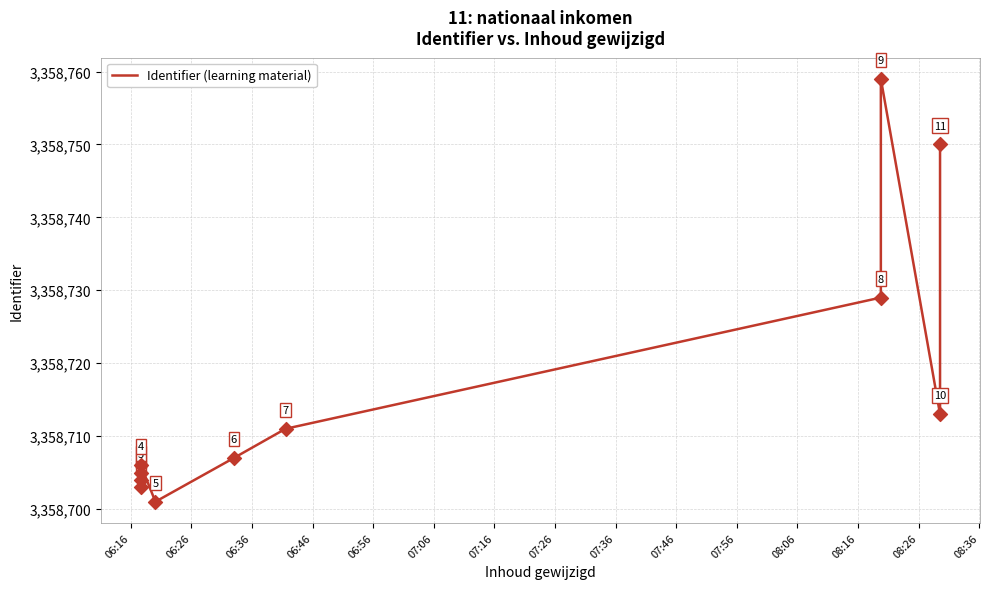

Which has a higher value, 07:36 or 07:06?

07:36